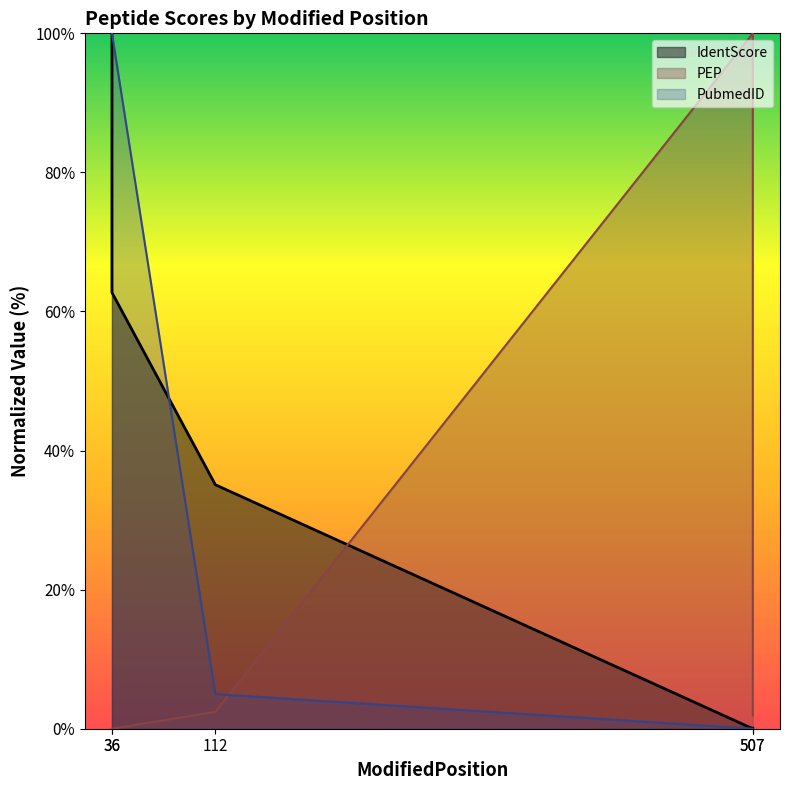

Which series changed the most between 36 and 112?

PubmedID